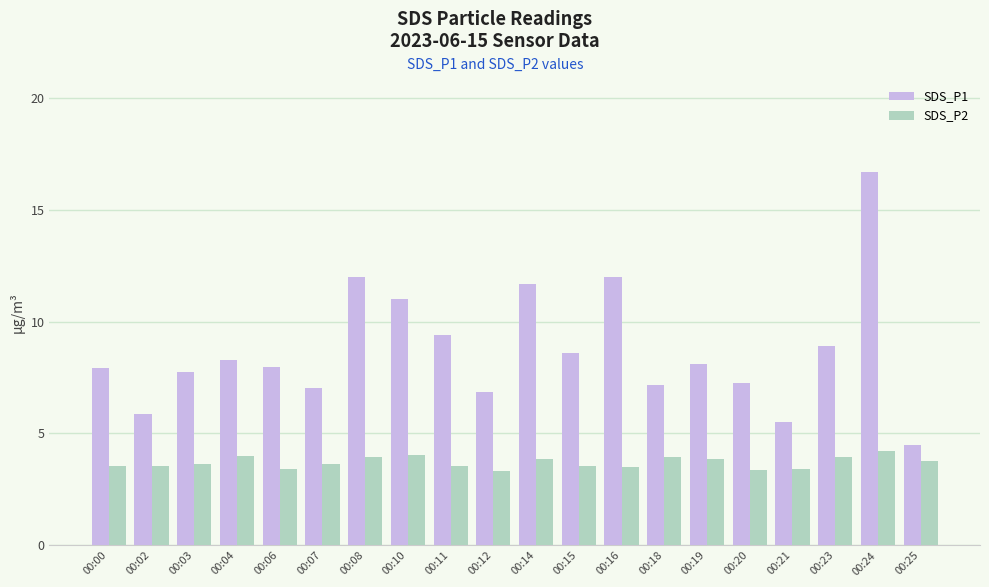

Is it true that SDS_P2 equals 3.5 at 00:11?

True